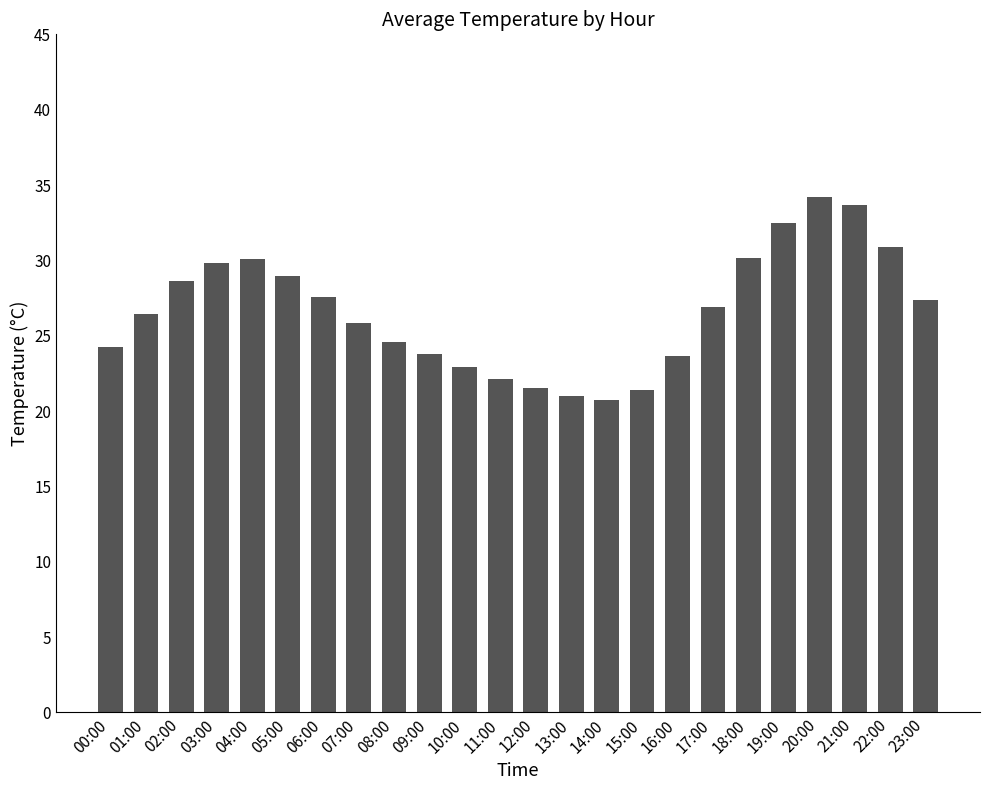

What is the sum of all values?

639.1